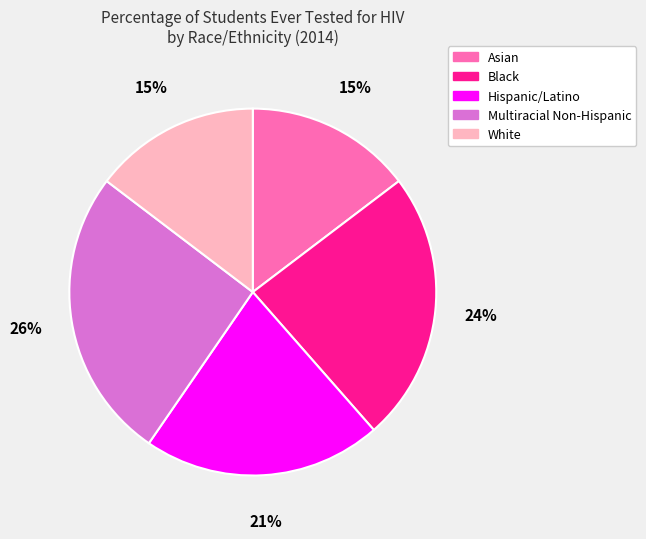

To the nearest percent, what percentage of the pie is Asian?

15%